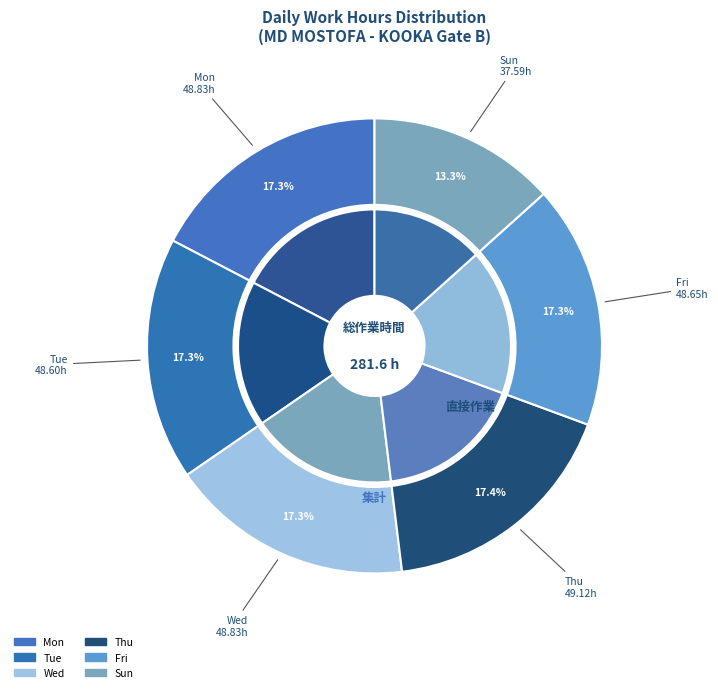

What is the ratio of the value at 7 Fri to the value at 3 Mon?

1.0